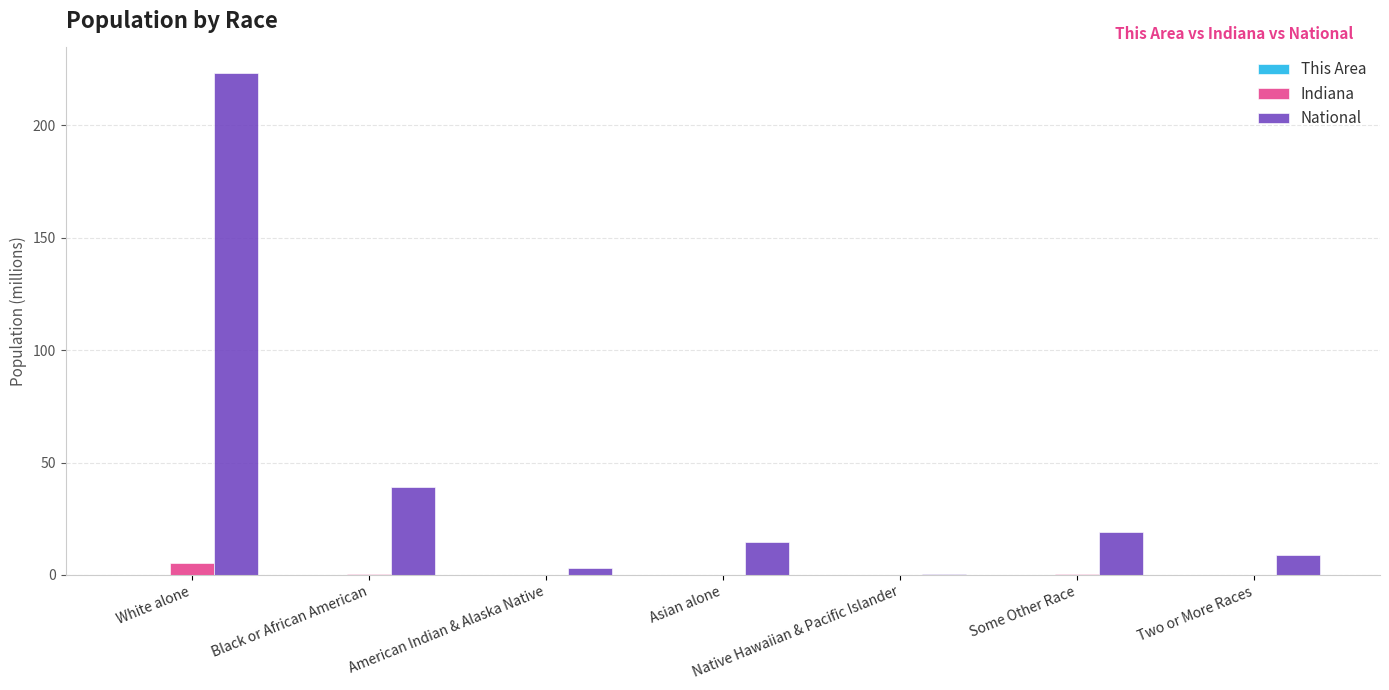

What is the greatest value displayed?

223.6